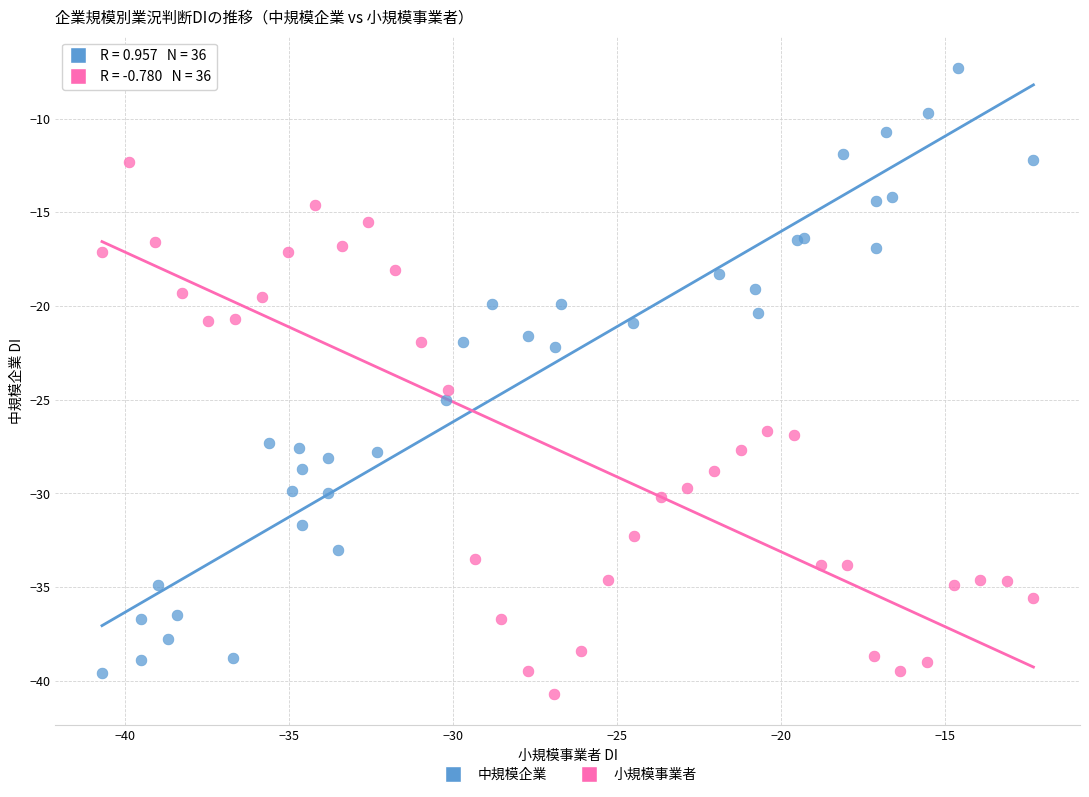

Which series has the widest spread of Y values?

中規模企業